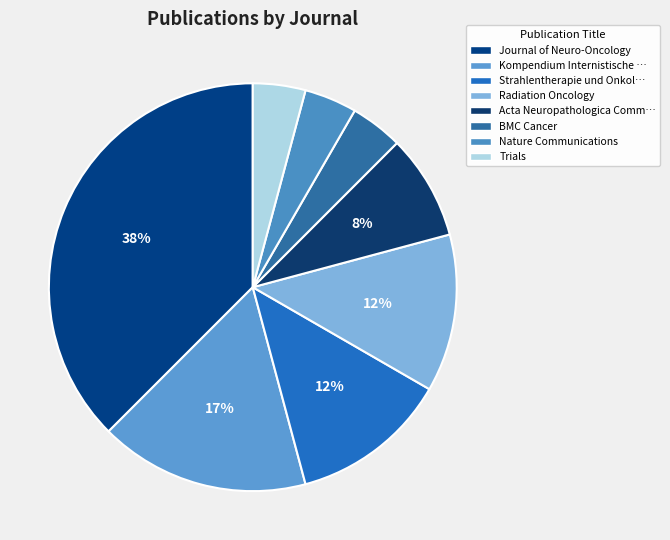

Does Radiation Oncology account for over 50% of the chart?

No